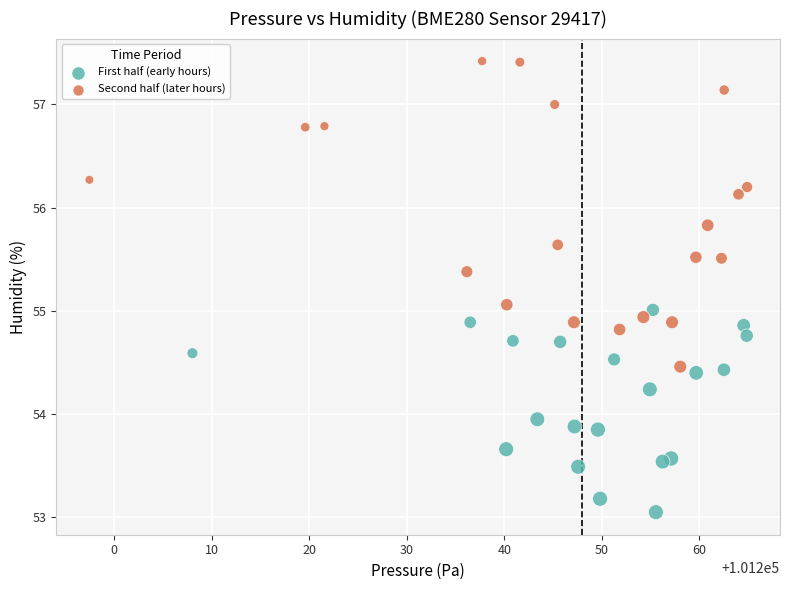

Which series reaches the minimum Y coordinate?

First half (early hours)